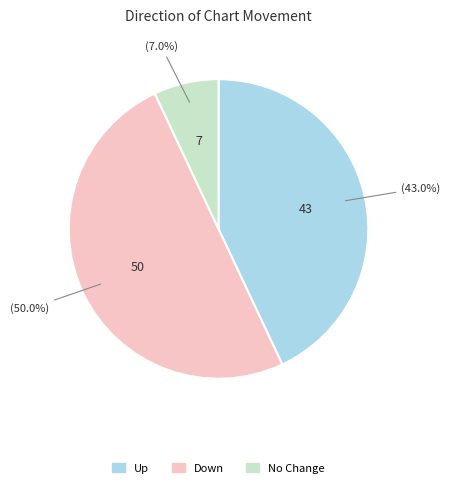

Does Up represent more than half of the total?

No